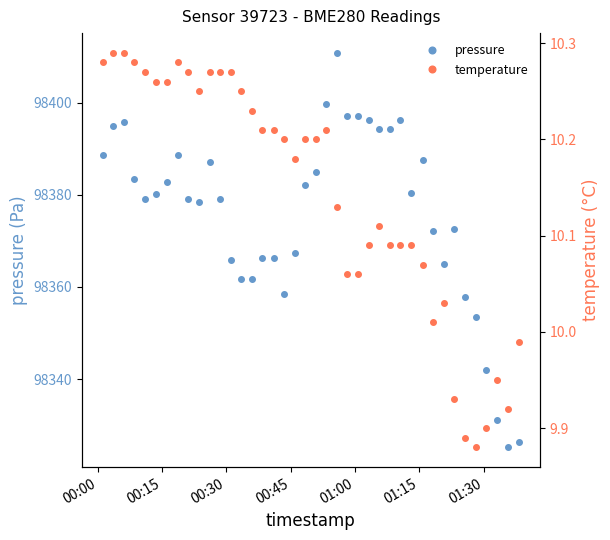

What is the average value of the temperature series?

10.1